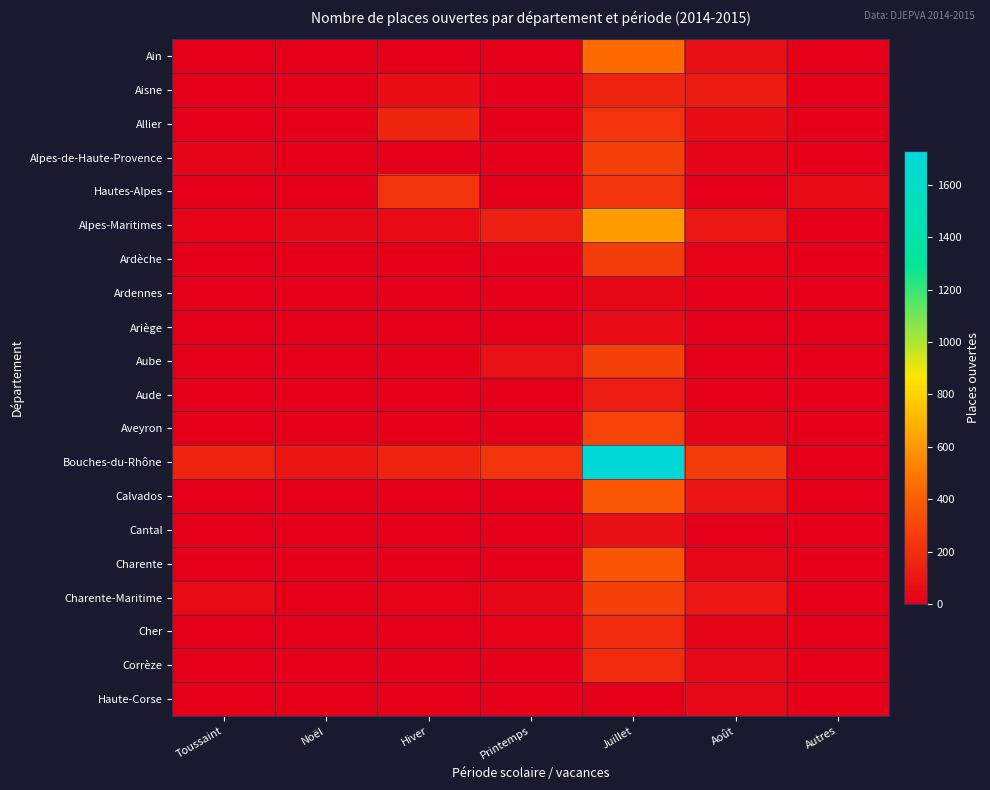

At which category is the sum across all series the highest?

Juillet